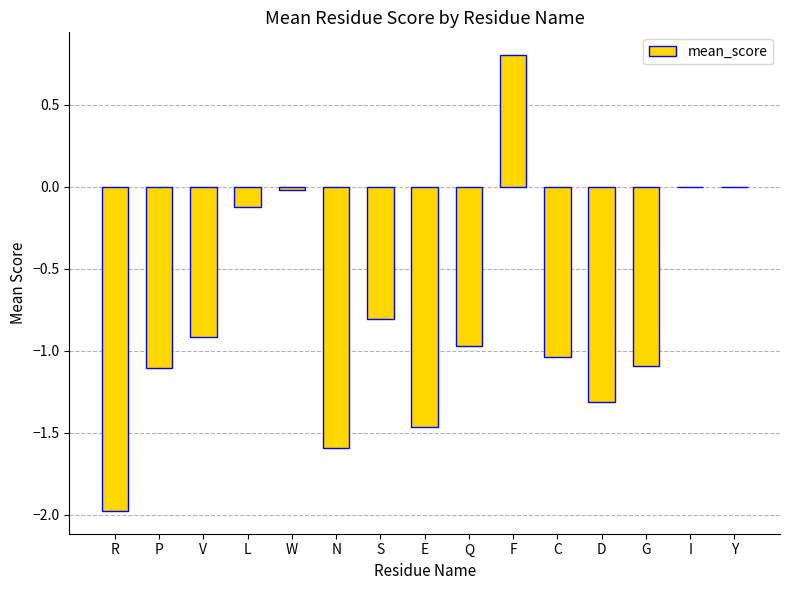

Read the value at S.

-0.8